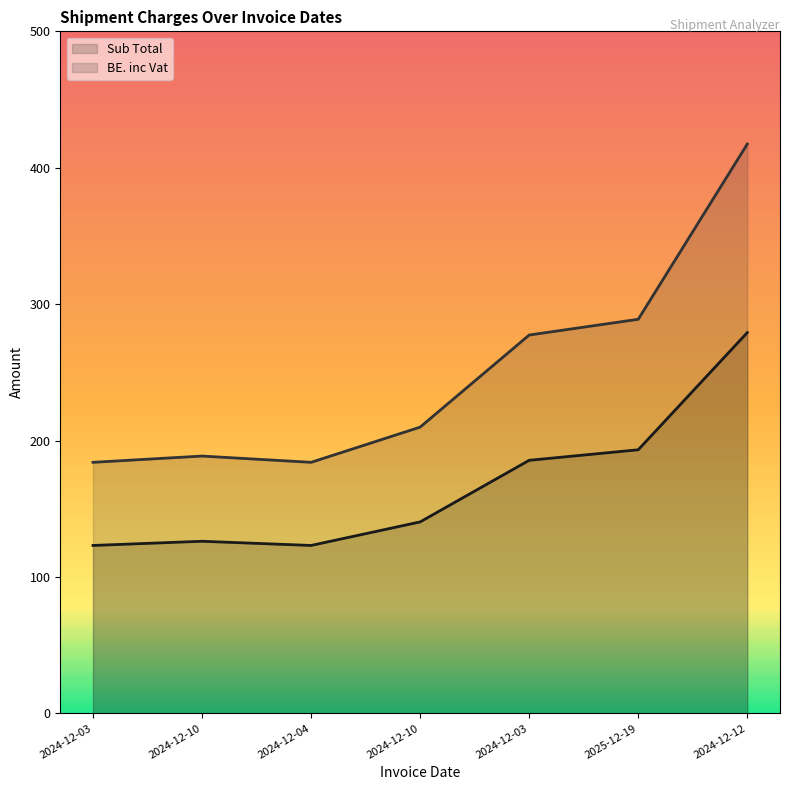

What are all the series names shown in the legend?

Sub Total, BE. inc Vat